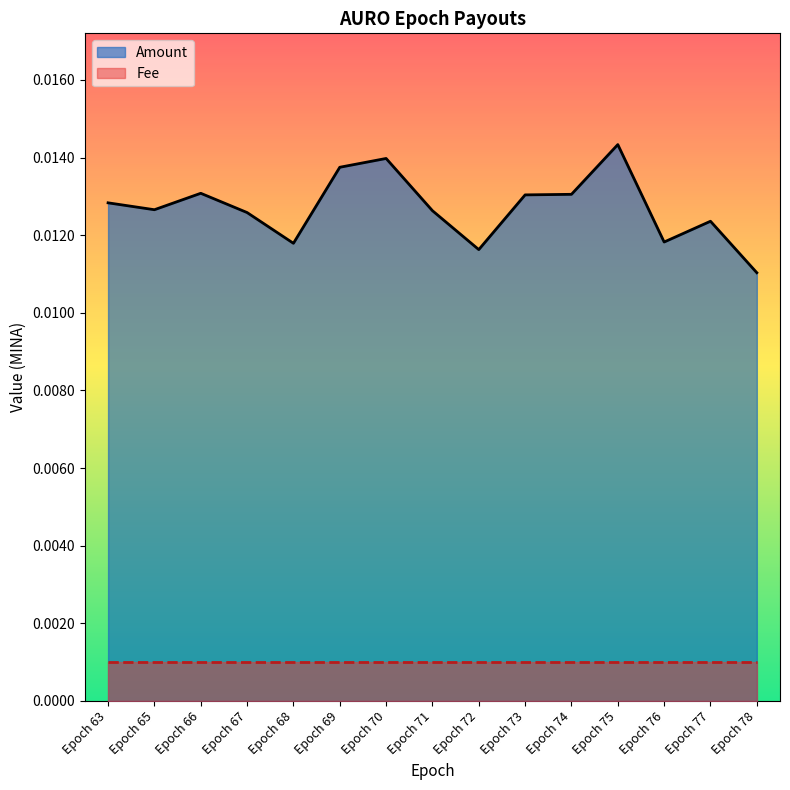

Does the chart display data point markers on the line(s)?

No